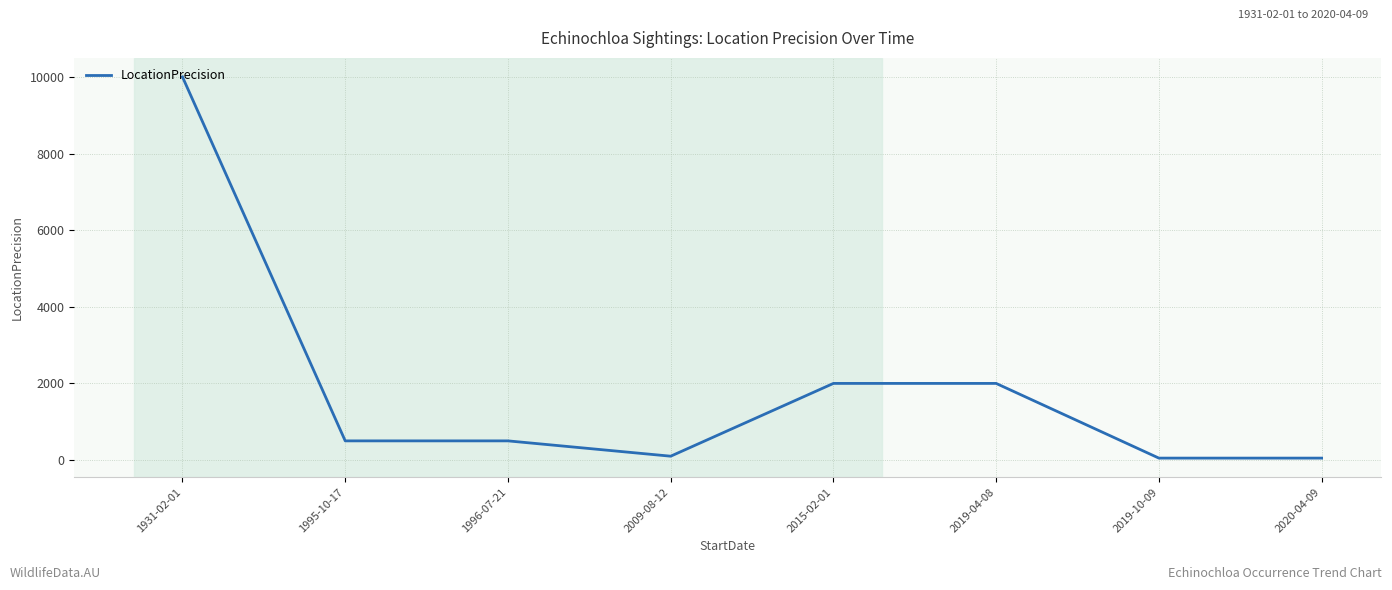

What is the difference between the second highest and minimum values?

1950